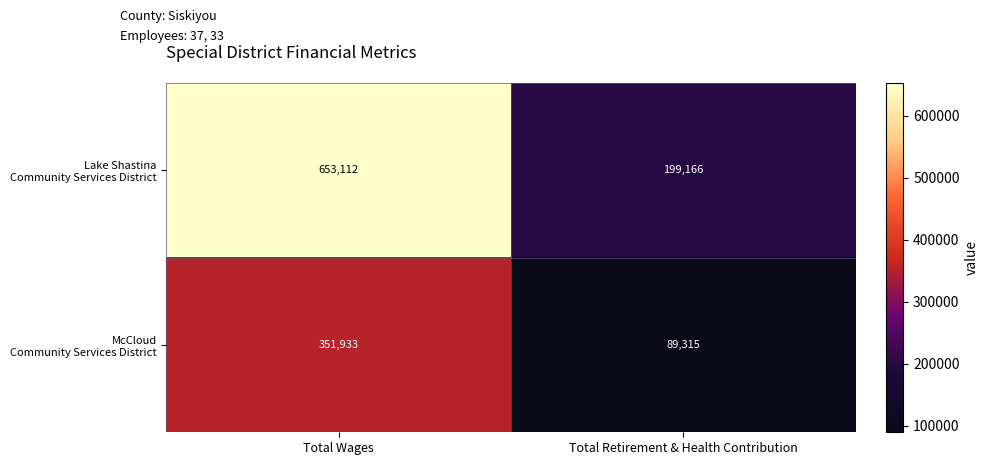

What is the spread (max minus min) of values at Total Wages?

301179